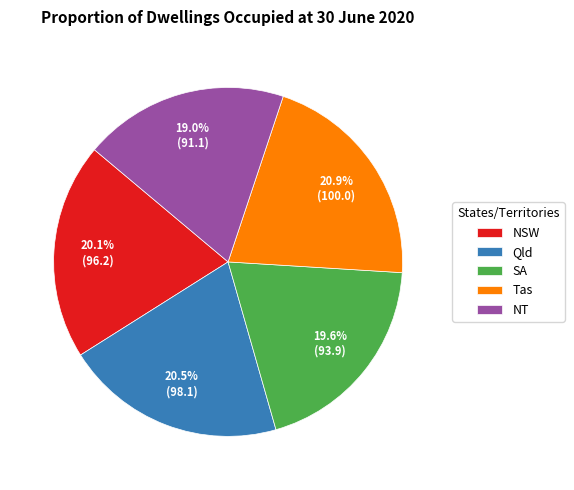

What is the smallest slice in the pie chart?

NT